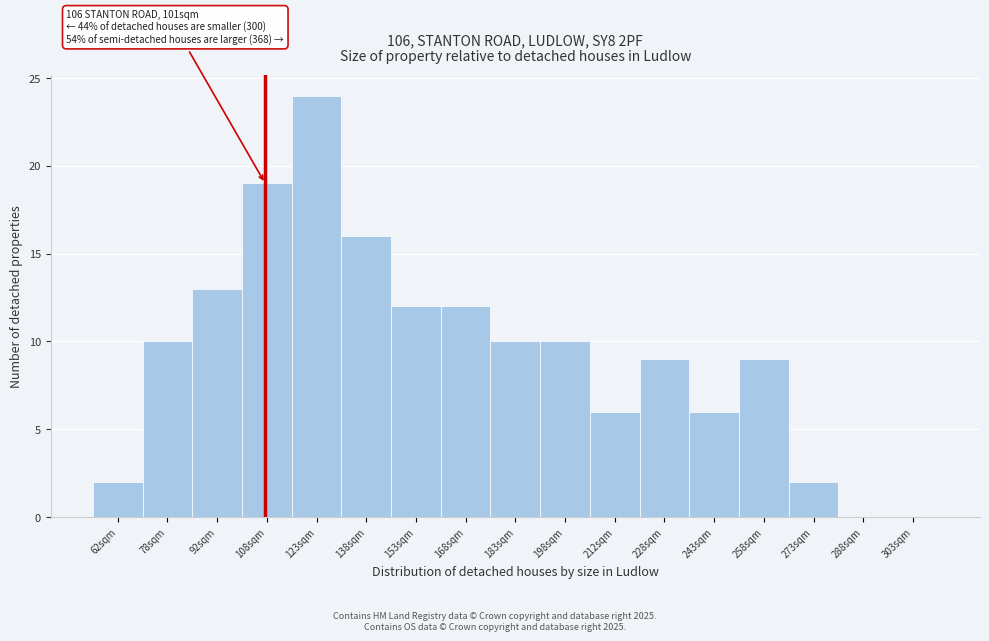

Reading right to left, list all the values displayed in this chart.

303sqm=0	288sqm=0	273sqm=2	258sqm=9	243sqm=6	228sqm=9	212sqm=6	198sqm=10	183sqm=10	168sqm=12	153sqm=12	138sqm=16	123sqm=24	108sqm=19	92sqm=13	78sqm=10	62sqm=2